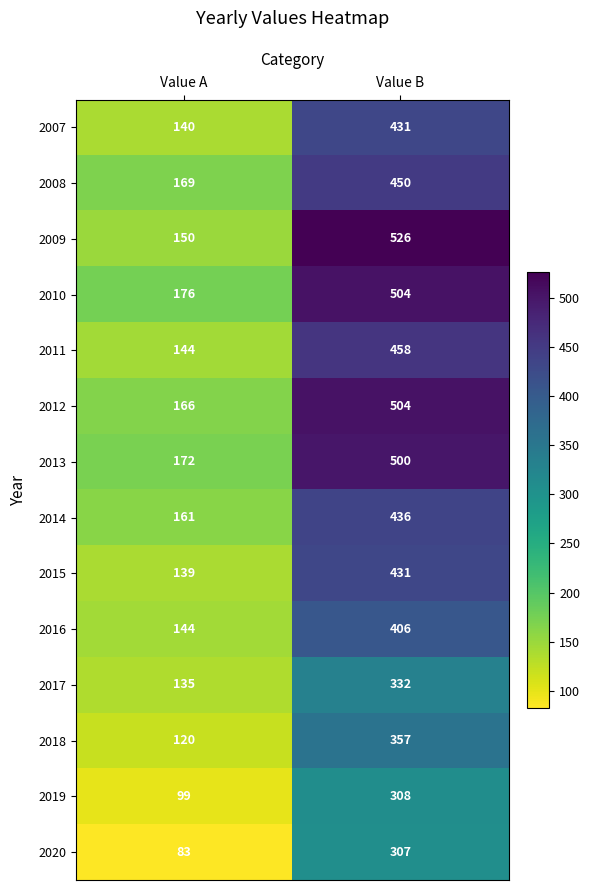

Read the 2013 value at Value A, to the nearest 5.

170